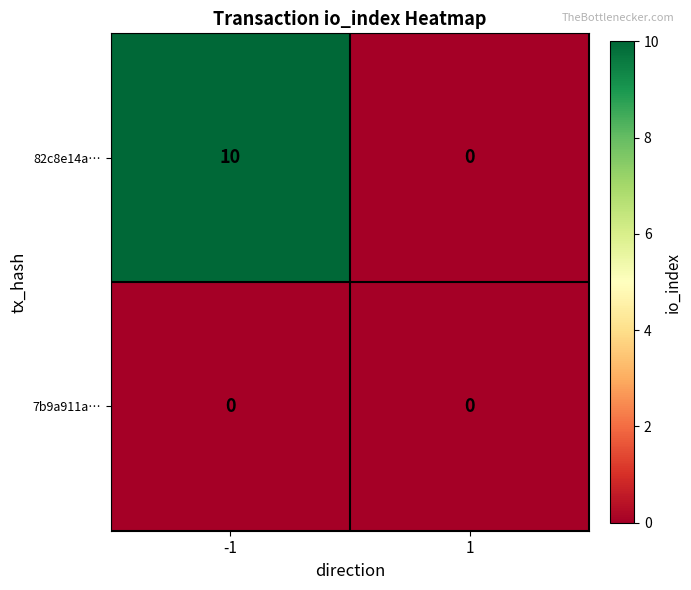

Count the number of data series in this chart.

2